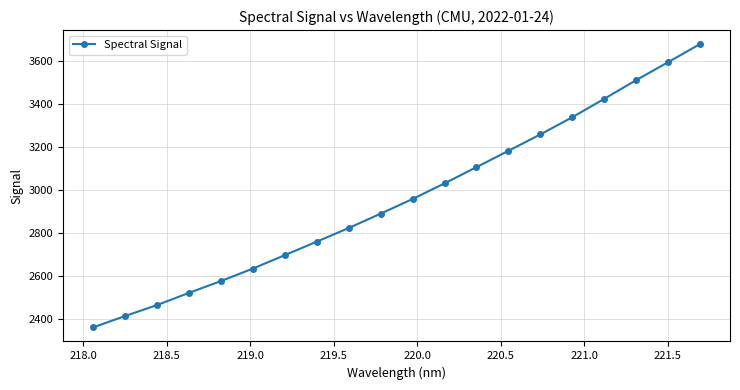

What is the difference between the maximum and minimum values?

1319.1